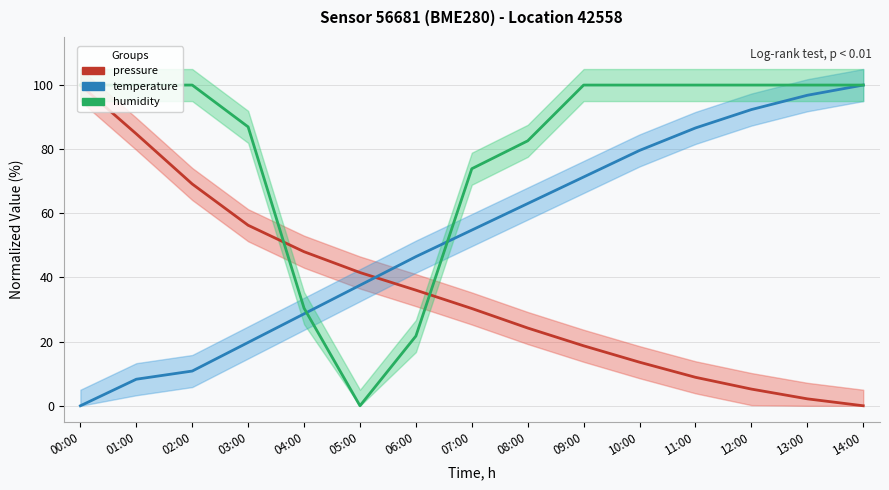

At how many categories does at least one series exceed 71?

12